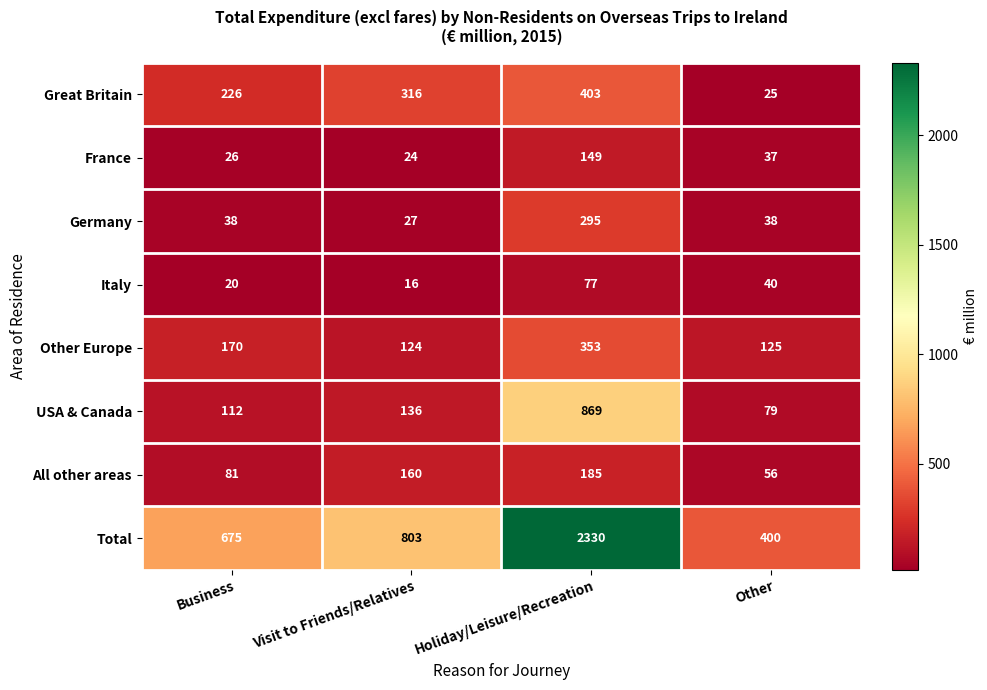

Which series has the largest range (max minus min)?

Total